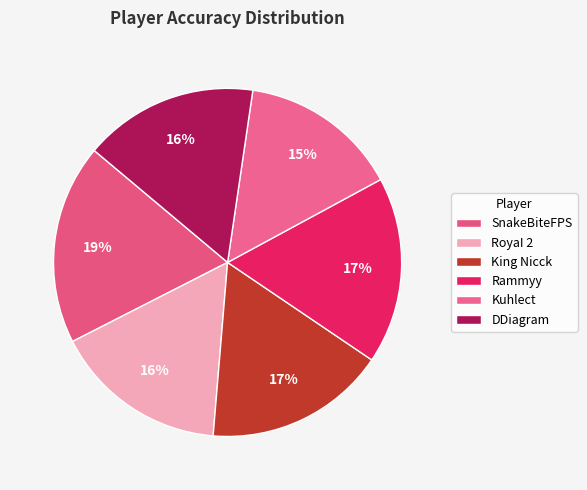

The King Nicck slice represents 17% of the pie. True or false?

True